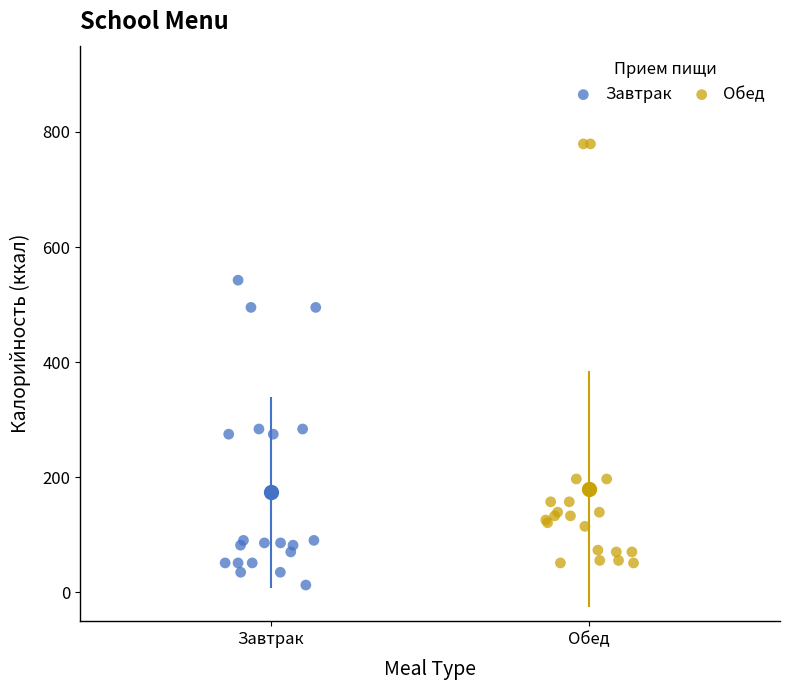

Which series reaches the minimum Y coordinate?

Завтрак